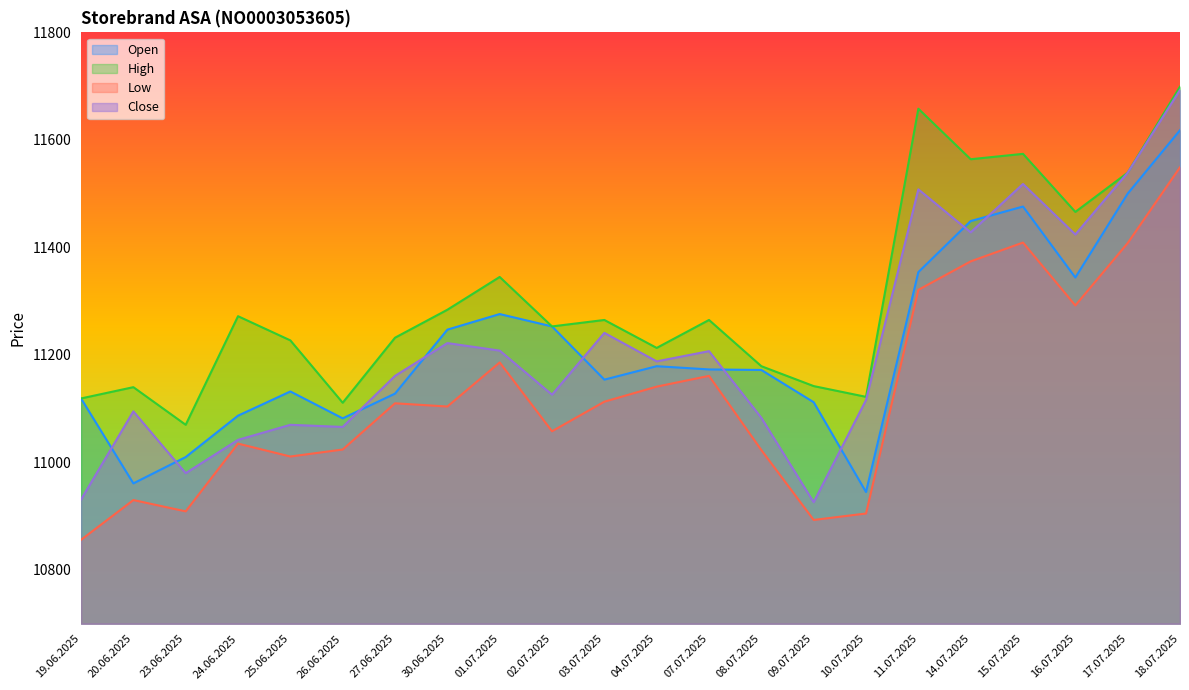

True or false: Low has more than 0 interior local peaks.

True